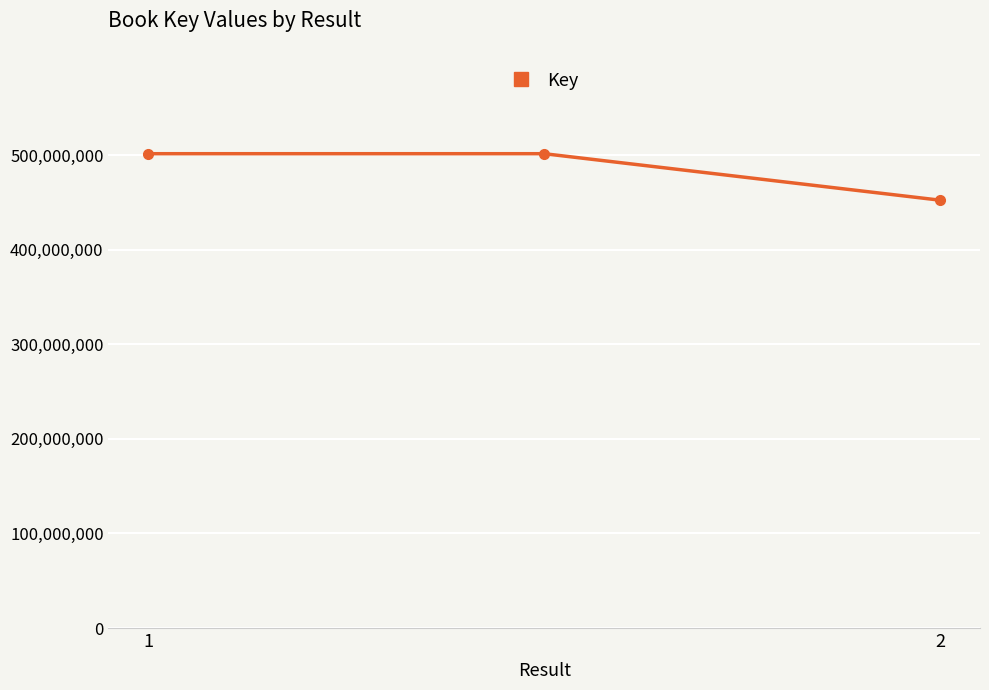

What is the smallest value displayed?

452272290